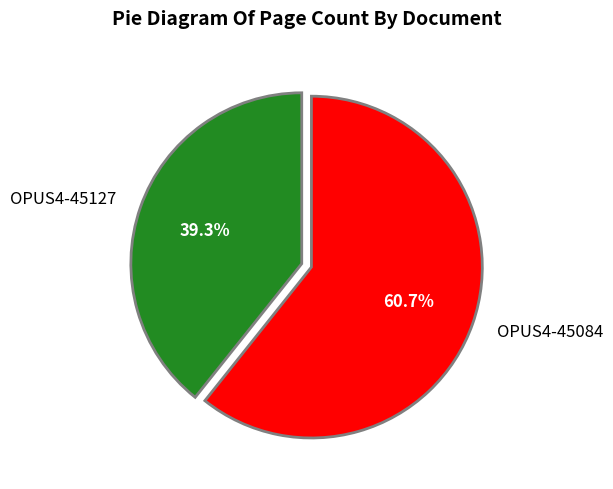

How much of the chart is everything except OPUS4-45127?

60.7%